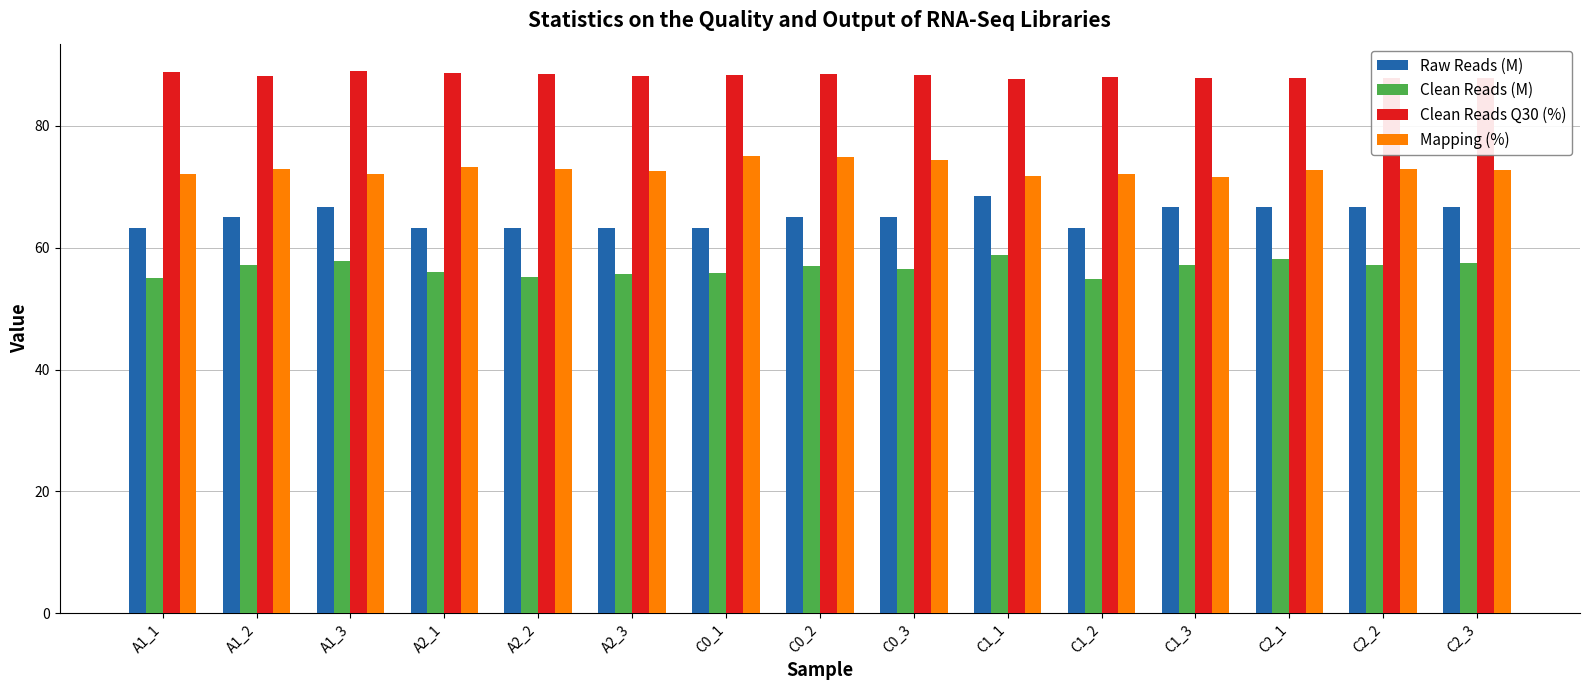

What position from the left is C1_2?

11